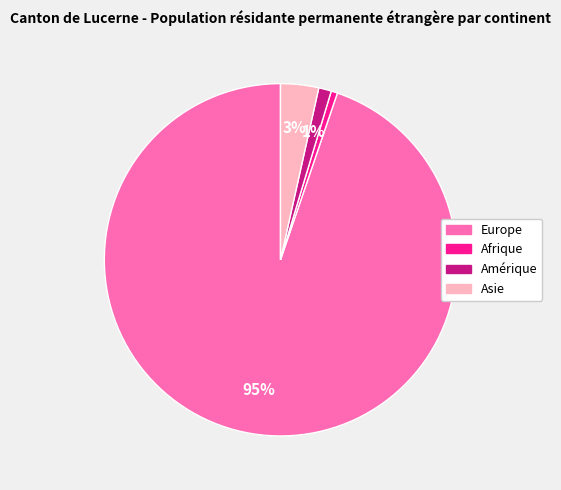

Is there a majority slice in this chart?

Yes